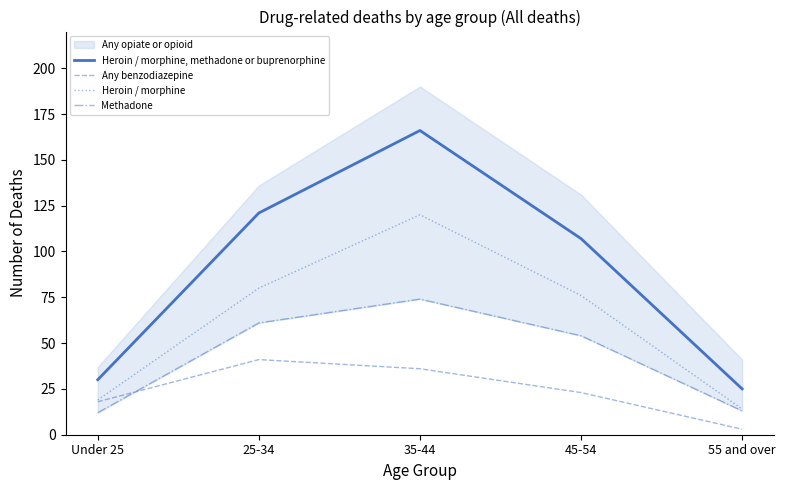

Is it true that Any benzodiazepine equals 41 at 25-34?

True